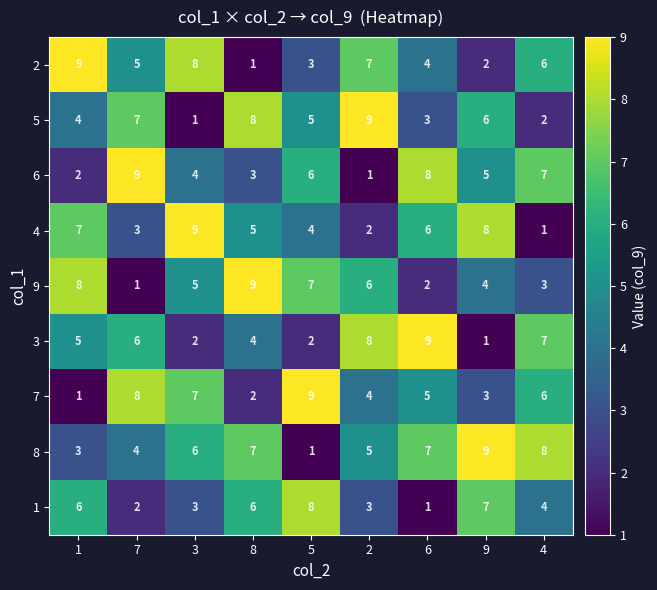

At how many categories does at least one series exceed 7?

9